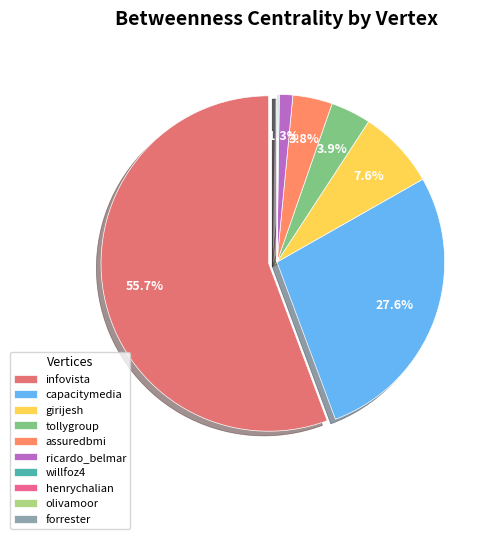

What percentage is NOT represented by capacitymedia?

72.4%